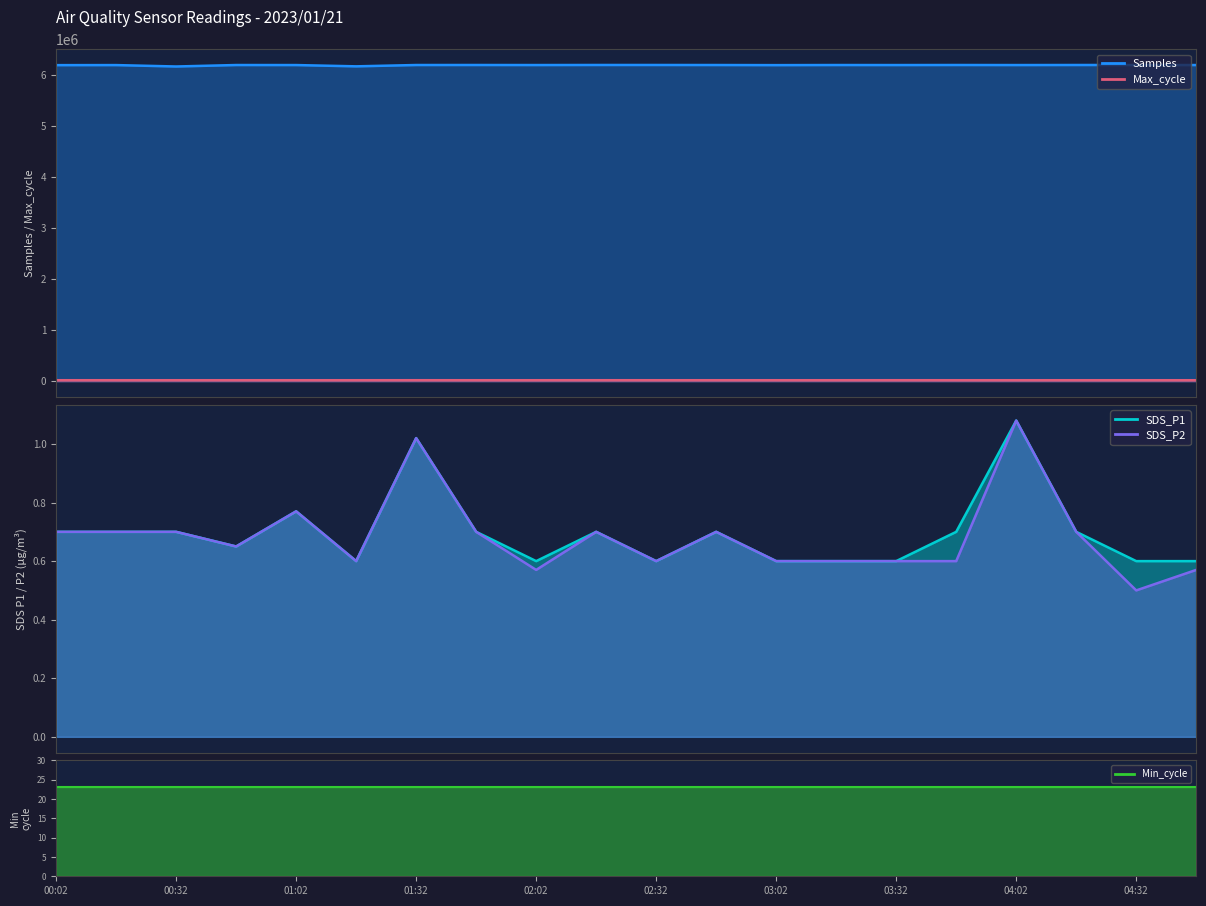

What is the maximum value shown in the chart?

6186354.0